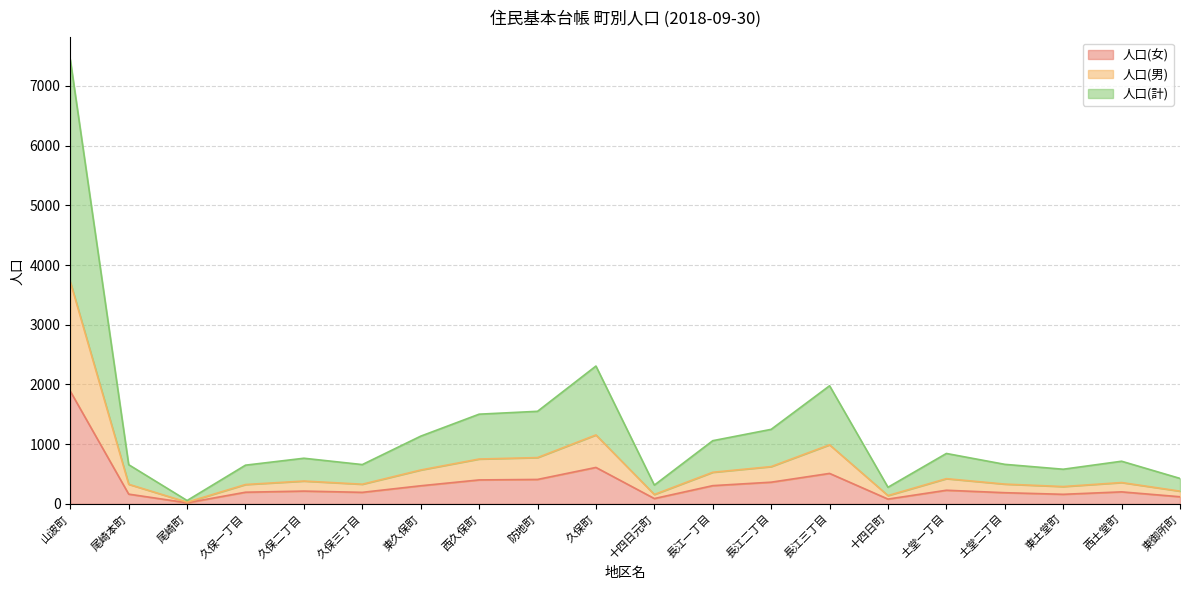

How many lines are shown in the chart?

3